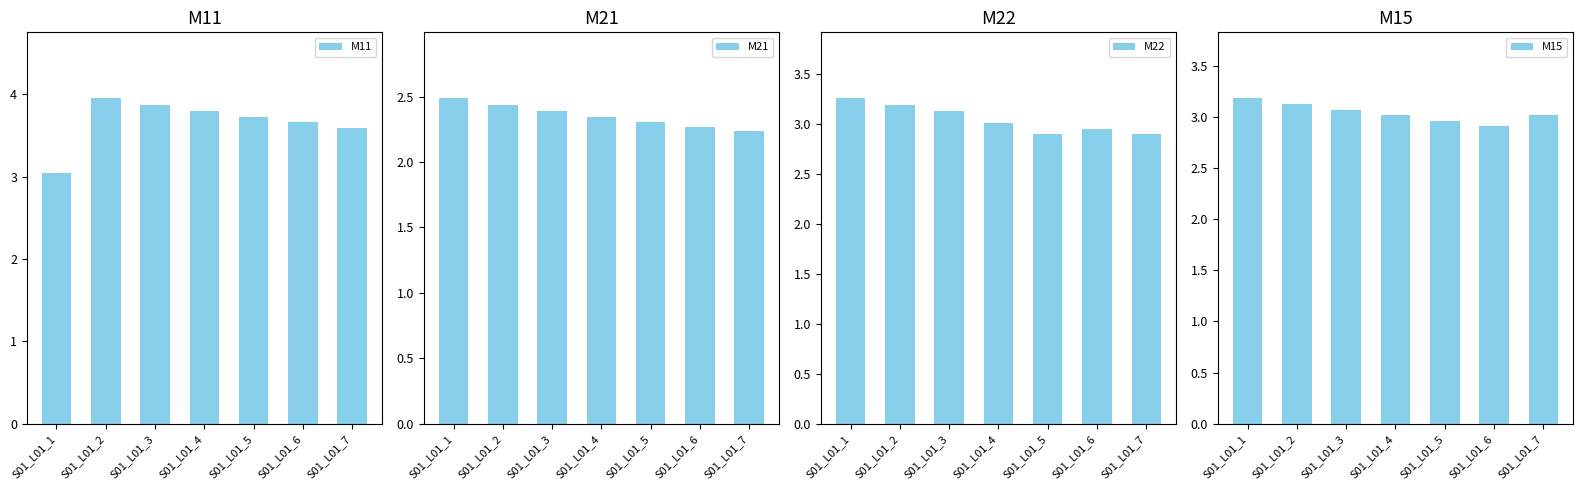

What is the maximum value shown in the chart?

4.0